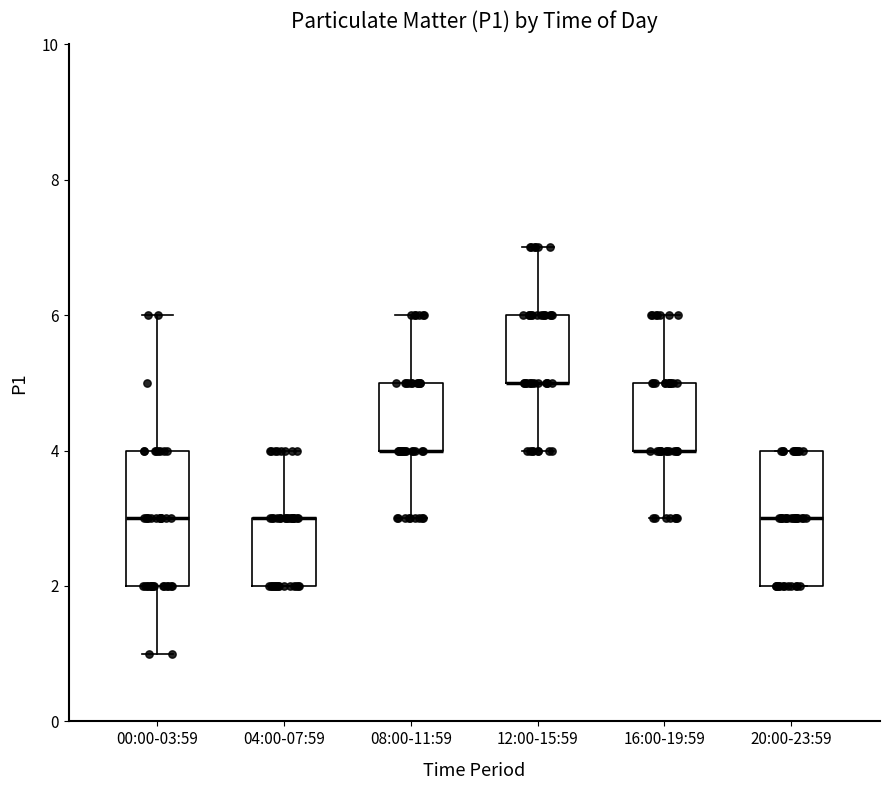

Reading left to right, read every box against the y-axis: the position of its median line, the range the box covers, and the ends of its whiskers. The values are not printed on the chart, so give them approximately, as read against the axis.

00:00-03:59: median 3, box 2 to 4, whiskers 1 to 6
04:00-07:59: median 3 (drawn on the box's upper edge), box 2 to 3, whiskers 2 to 4
08:00-11:59: median 4 (drawn on the box's lower edge), box 4 to 5, whiskers 3 to 6
12:00-15:59: median 5 (drawn on the box's lower edge), box 5 to 6, whiskers 4 to 7
16:00-19:59: median 4 (drawn on the box's lower edge), box 4 to 5, whiskers 3 to 6
20:00-23:59: median 3, box 2 to 4, whiskers 2 to 4